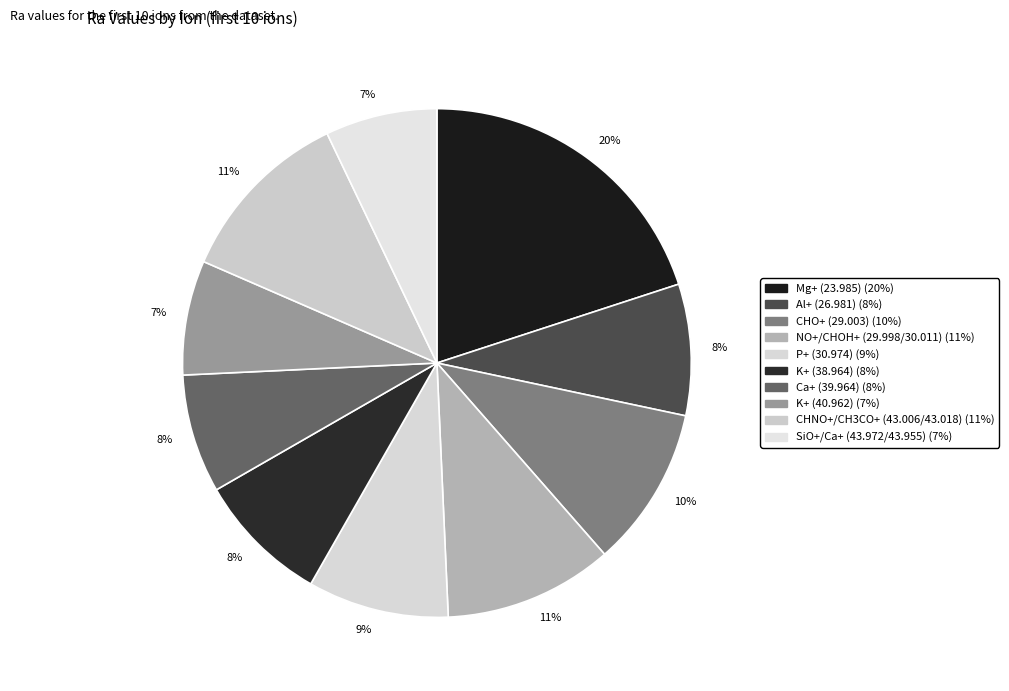

Count the number of slices in the pie.

10